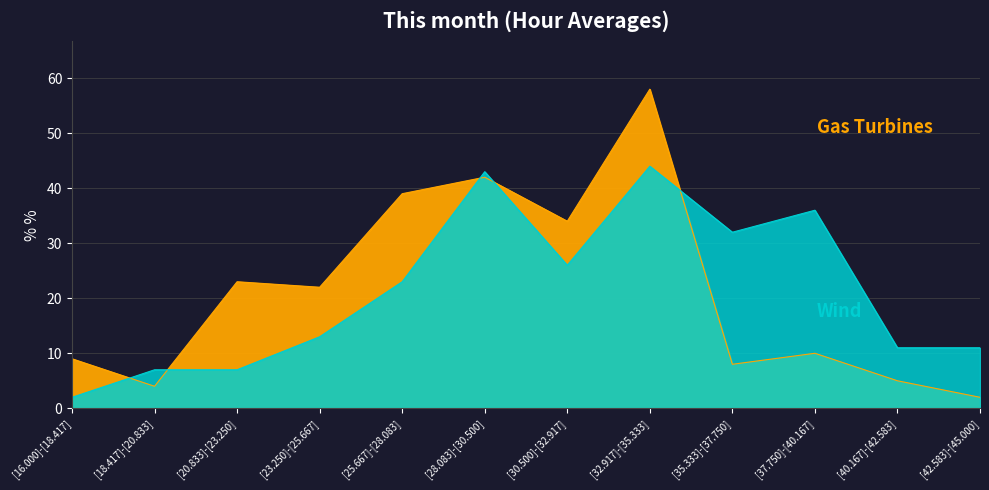

What is the label of the 10th point from the left?

[37.750]-[40.167]